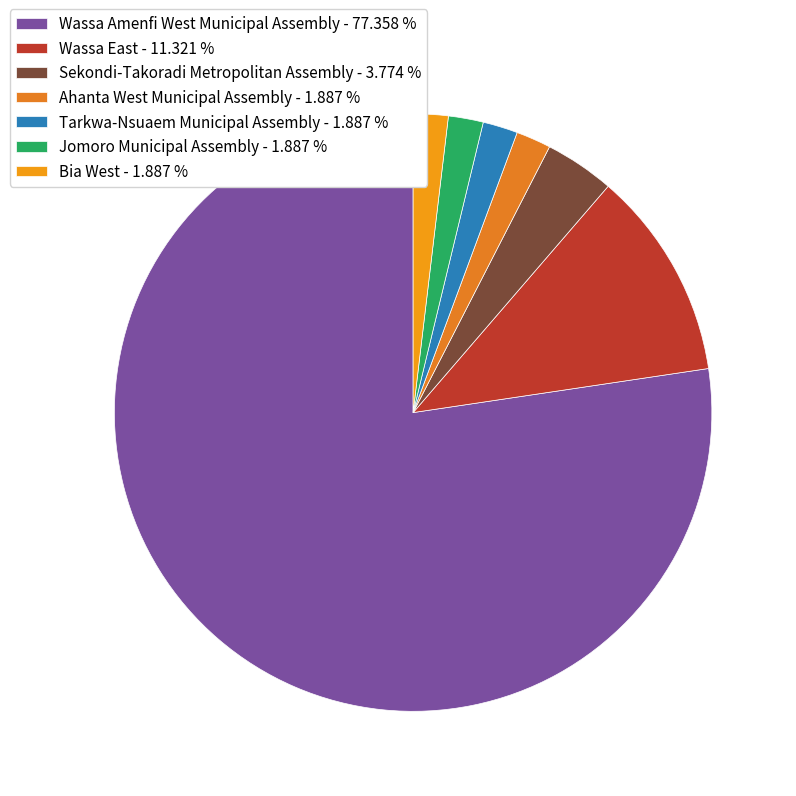

To the nearest percent, what percentage of the pie is Sekondi-Takoradi Metropolitan Assembly?

4%